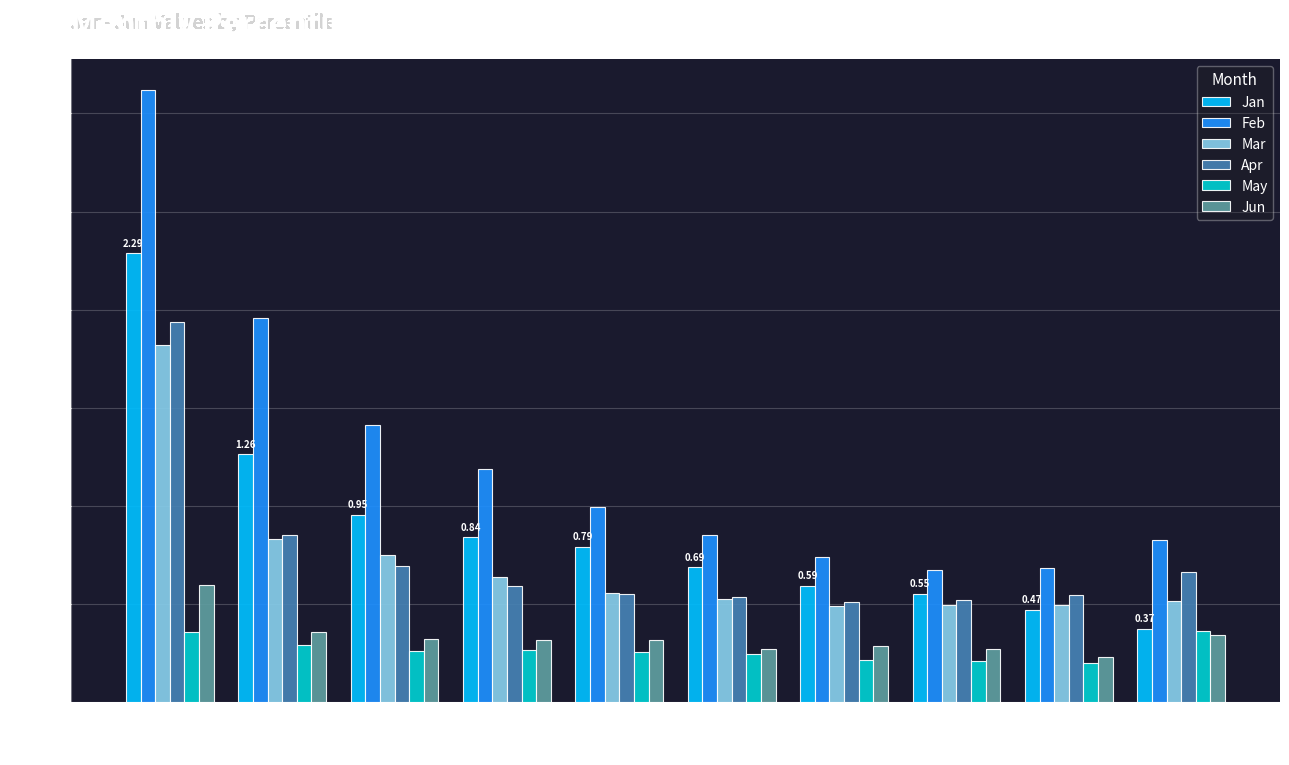

Is the value of May at pct45 greater than the value of Feb at pct05?

No